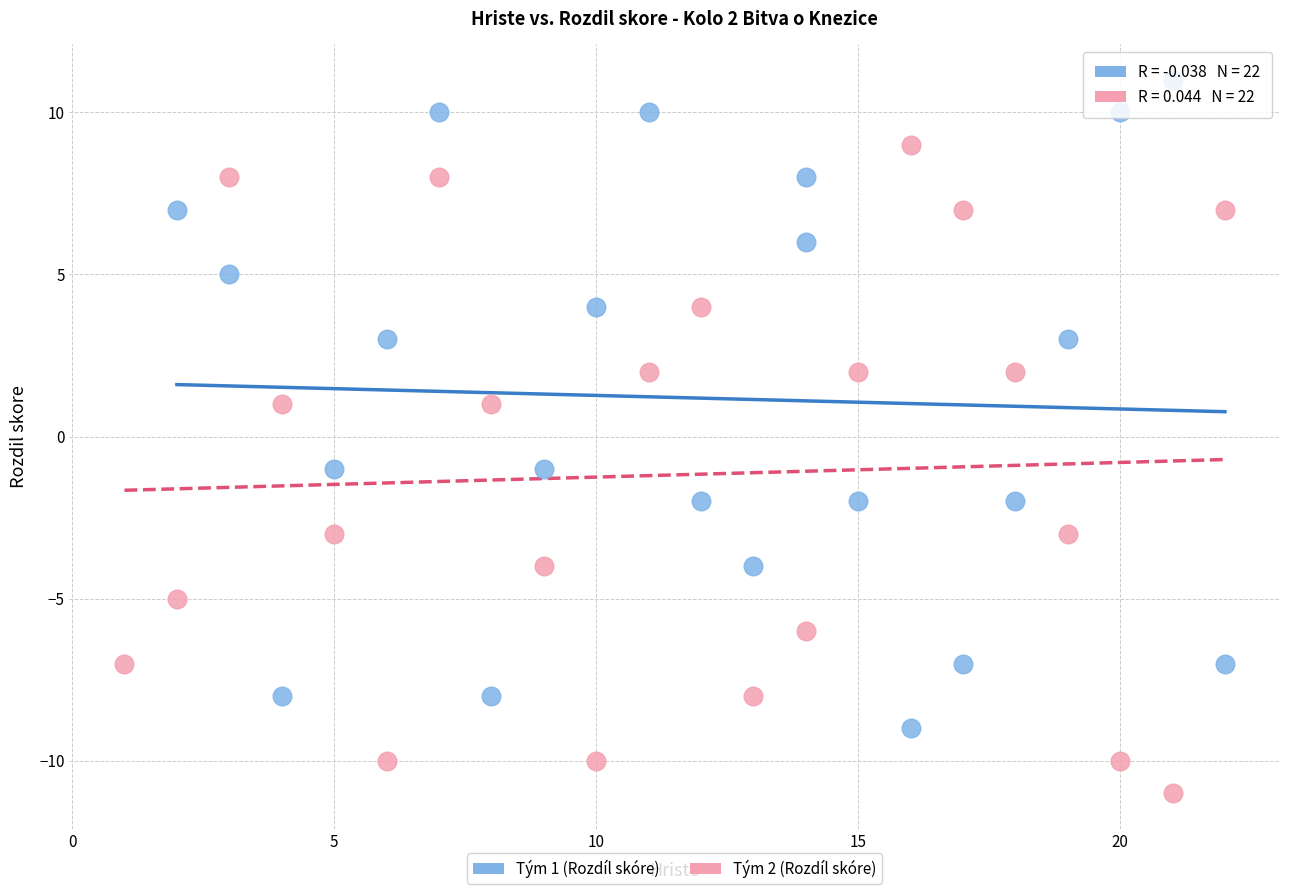

Which series reaches the maximum Y coordinate?

Tým 1 (Rozdíl skóre)